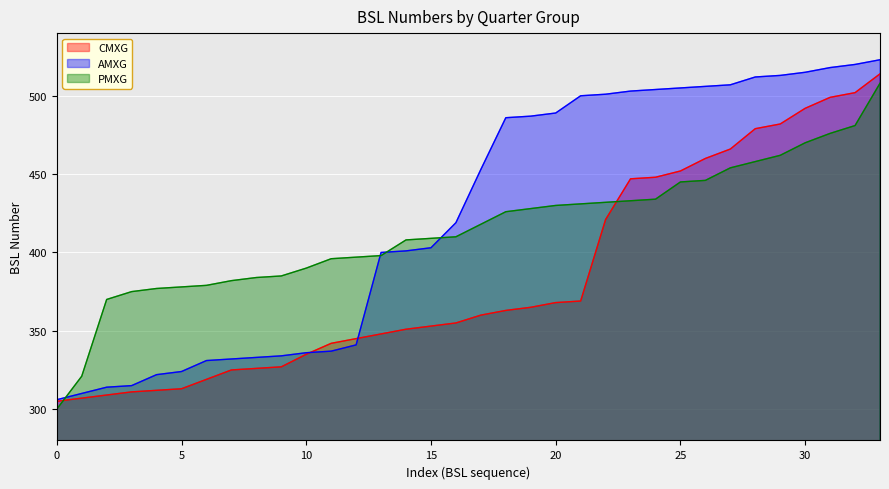

What is the average value of the CMXG series?

384